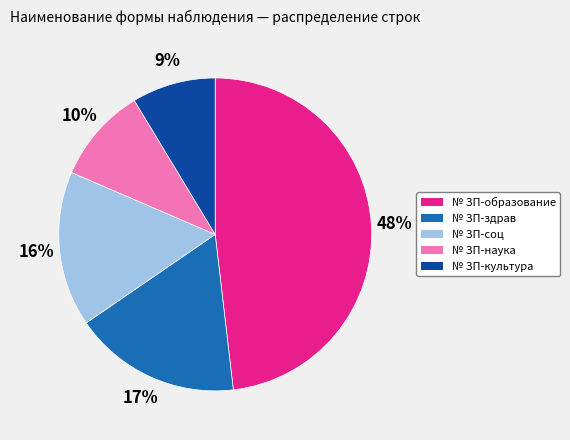

Count the number of slices in the pie.

5